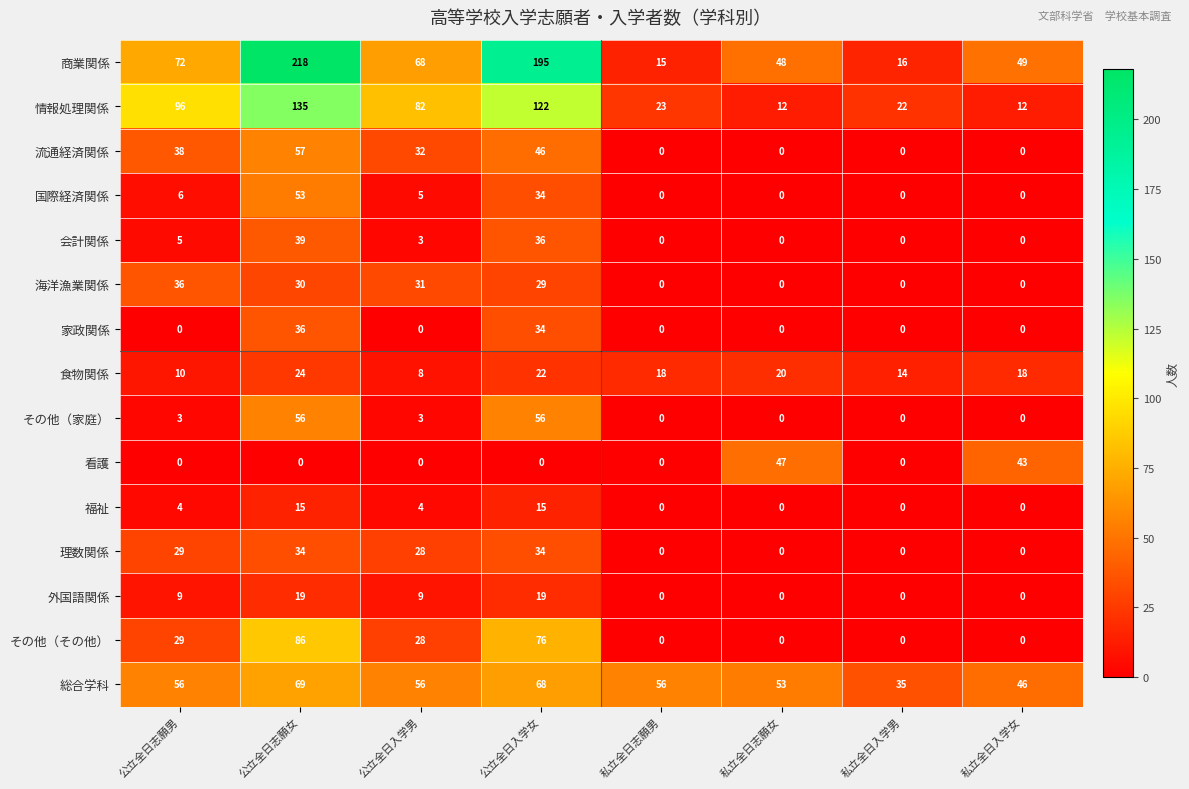

How many data points does each series have?

8